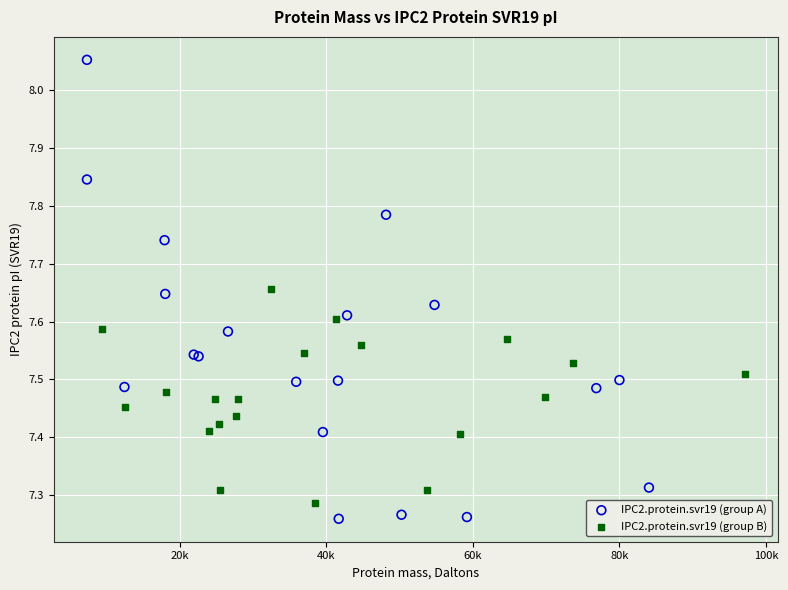

Which series reaches the minimum Y coordinate?

IPC2.protein.svr19 (group A)